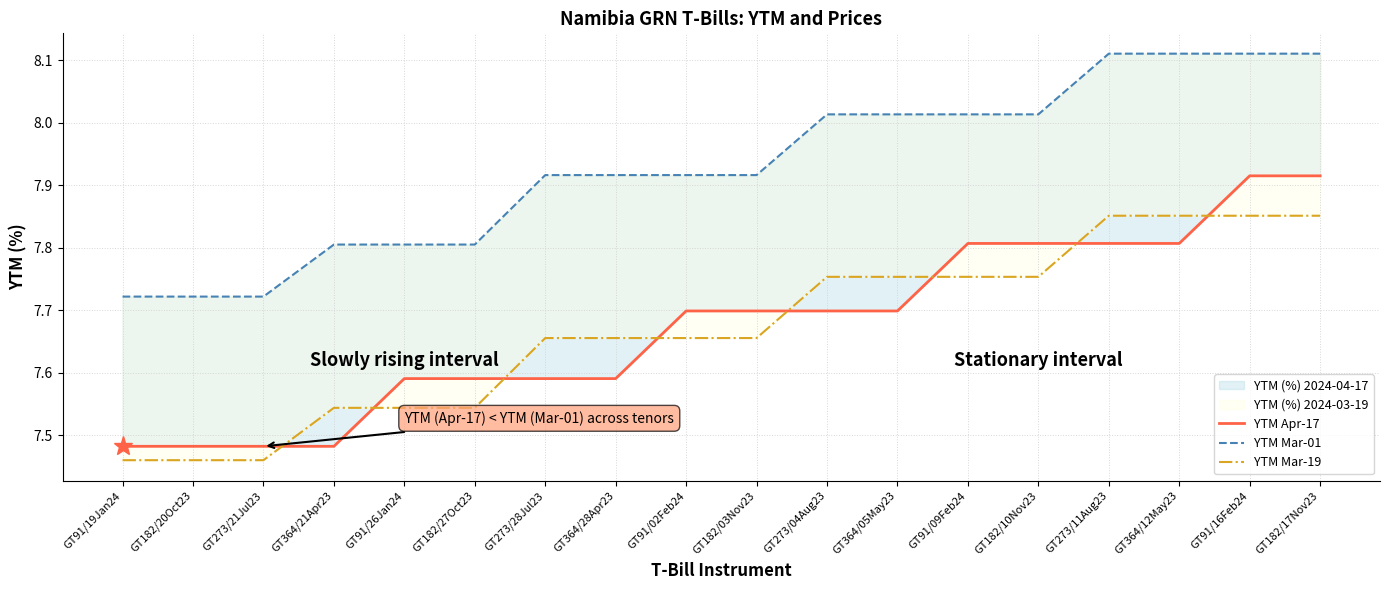

At which category does the chart reach its minimum across all series?

GT91/19Jan24